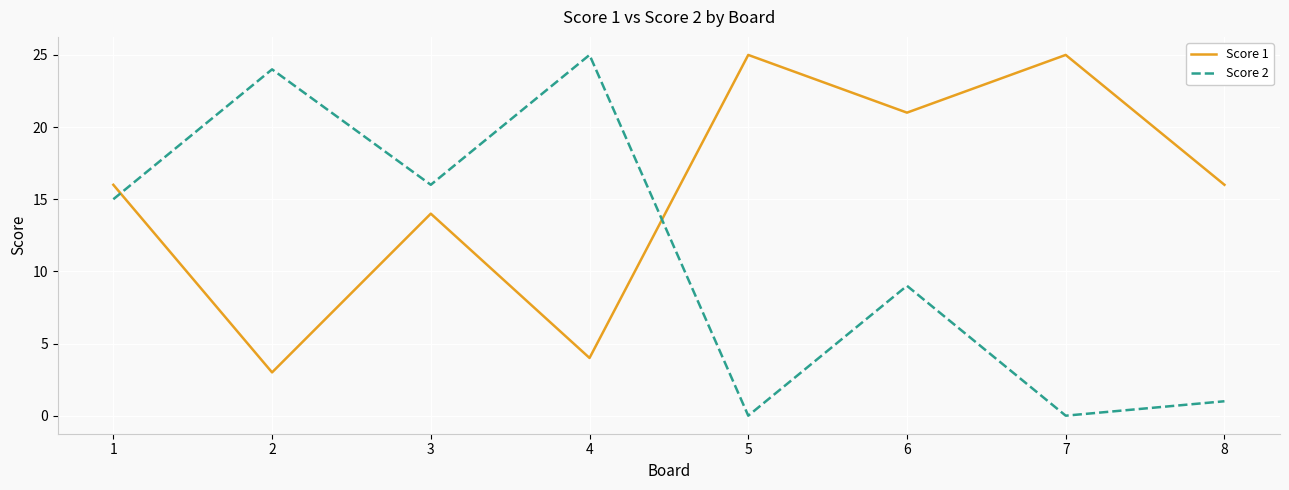

What is the maximum value for Score 1?

25